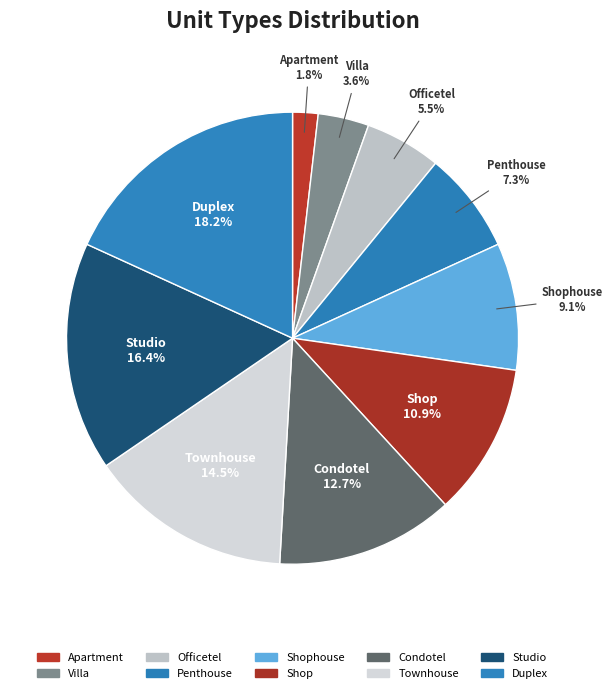

How many segments does this pie chart have?

10